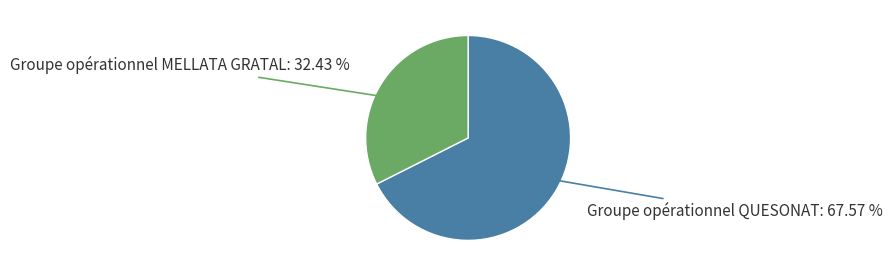

Is there any slice that represents more than half of the pie?

Yes